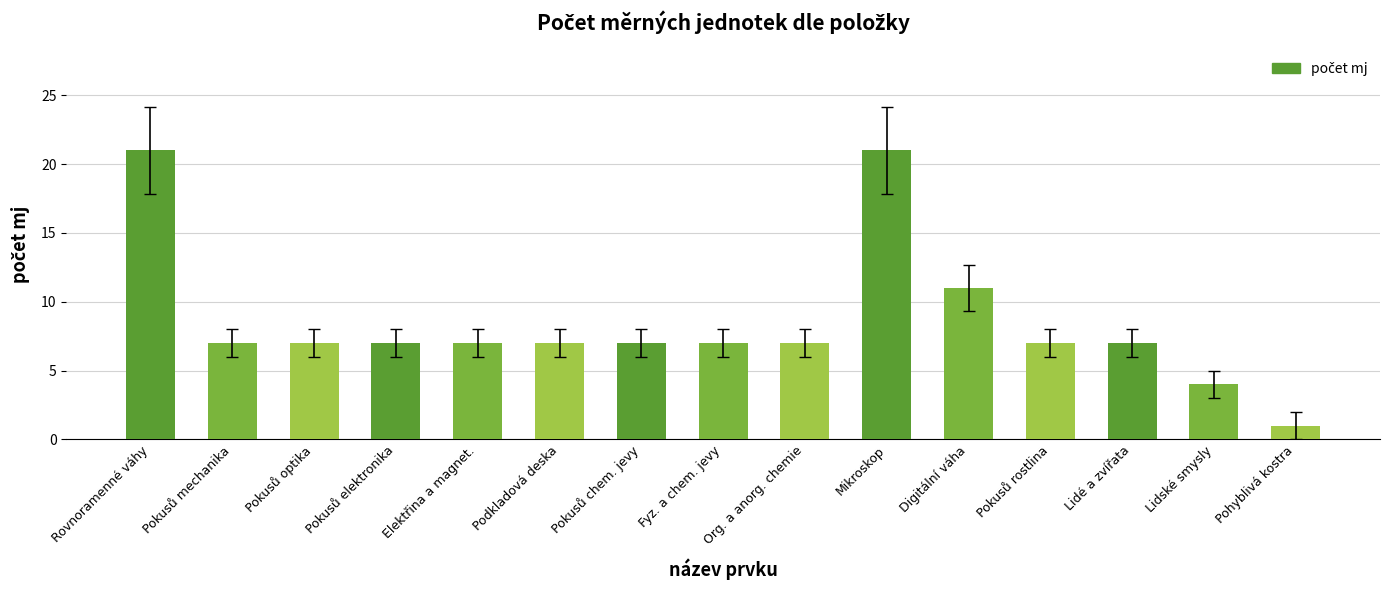

What is the difference between the maximum and second lowest values?

17